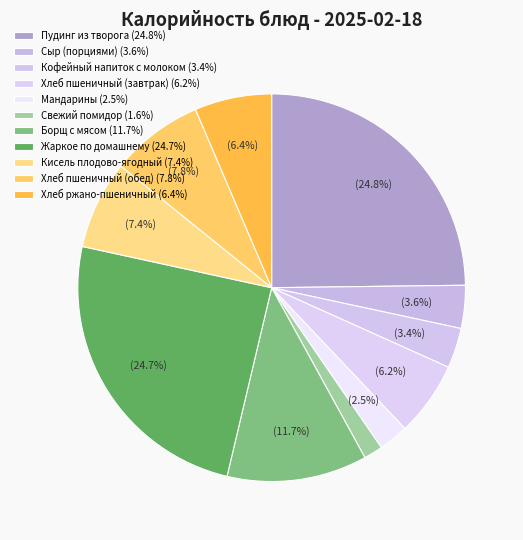

To the nearest percent, what is the combined percentage of Мандарины and Кофейный напиток с молоком?

6%